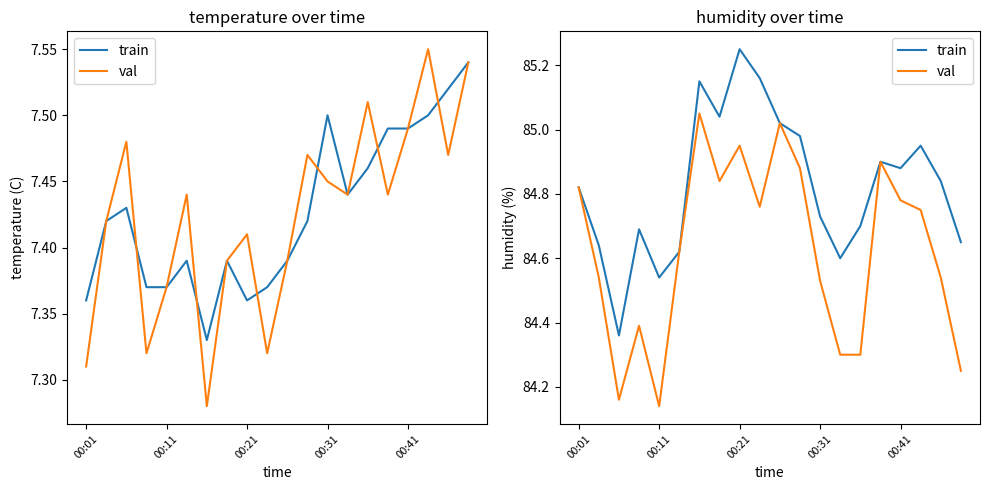

Rank the series by their average value, from highest to lowest.

train, val